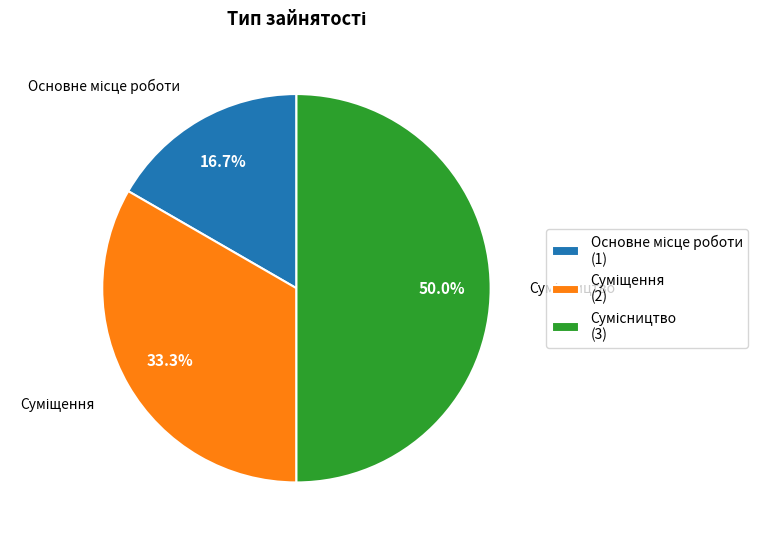

Approximately how many times larger is the value at Суміщення compared to Сумісництво?

0.7